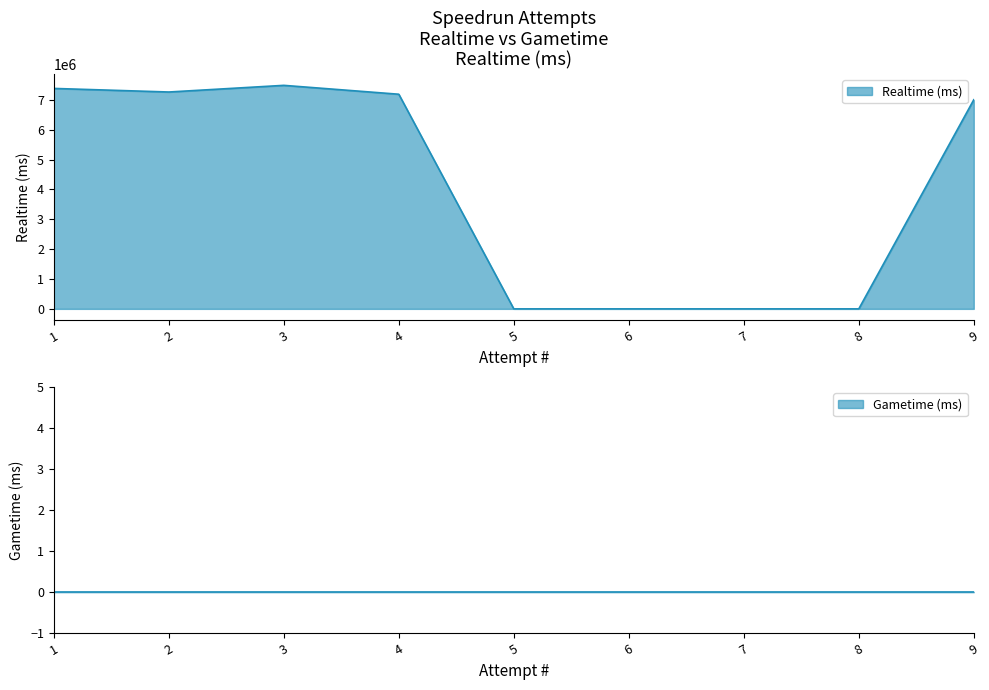

Reading left to right, what are all the values shown in this chart?

9=7003725	8=0	7=0	6=0	5=0	4=7188610	3=7485989	2=7263125	1=7383080